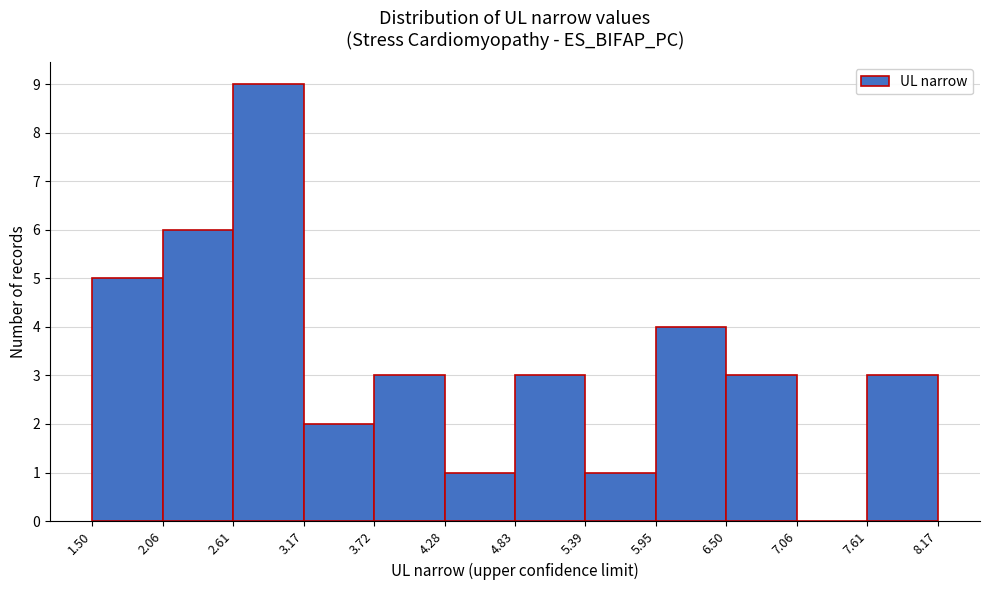

How tall is the bar that spans 5.95 to 6.50 on the x-axis? The values are not printed on the chart, so give them approximately, as read against the axis.

4